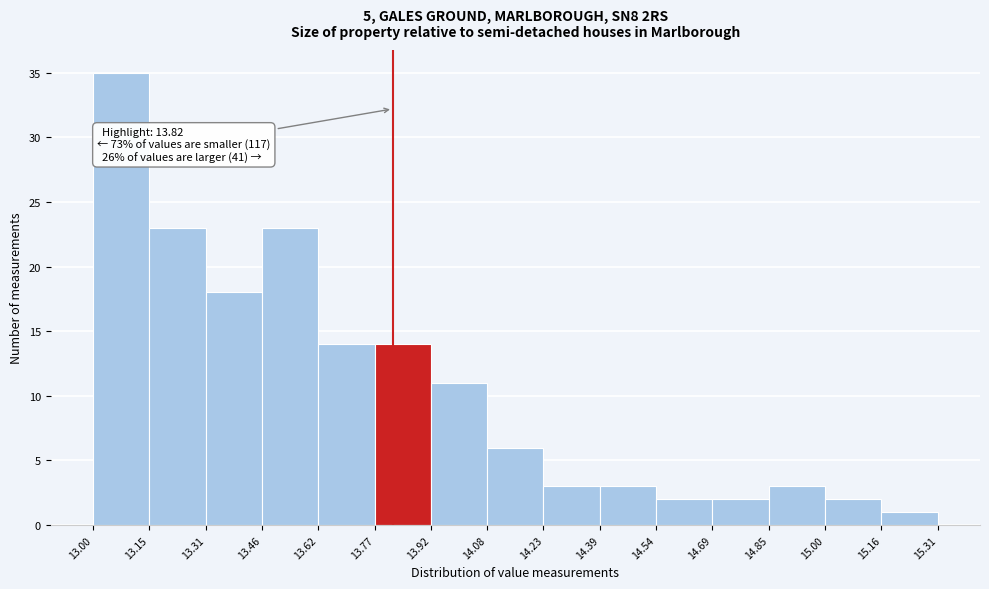

Over which range of the x-axis is the bar tallest?

13.00 to 13.15